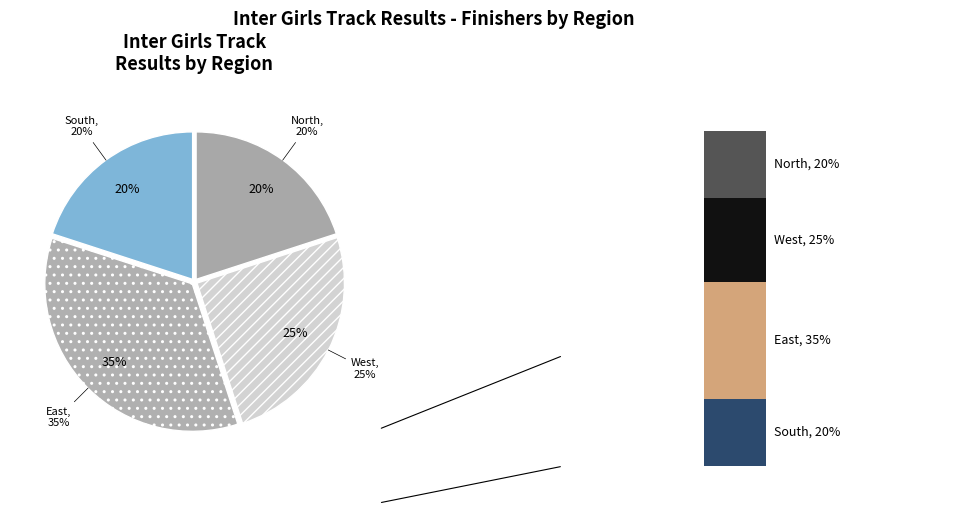

What is the smallest slice in the pie chart?

South (100m)